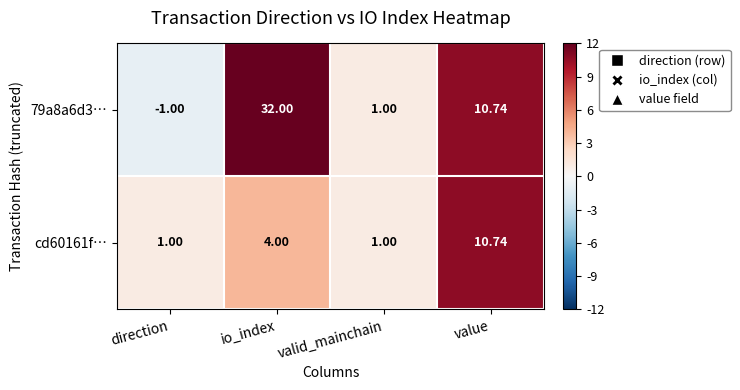

Which series has the largest total across all categories?

79a8a6d3…